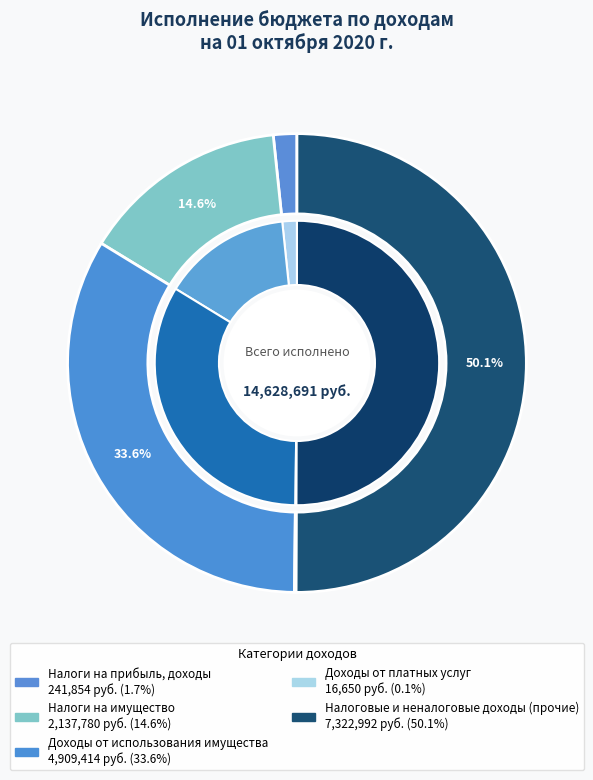

Is it true that Налоги на прибыль, доходы is 8% of the pie?

False